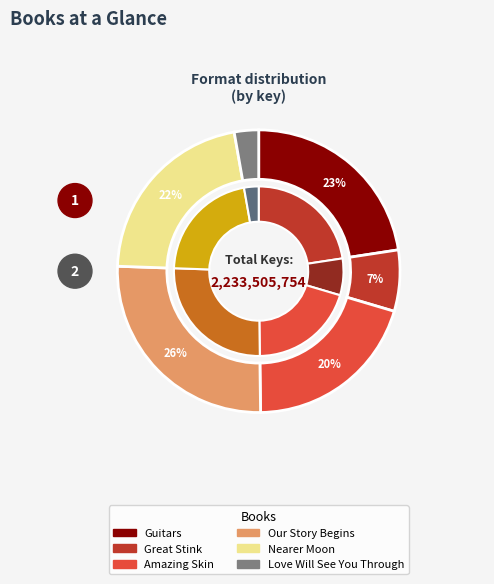

What is the total percentage of Our Story Begins and Guitars?

48.4%